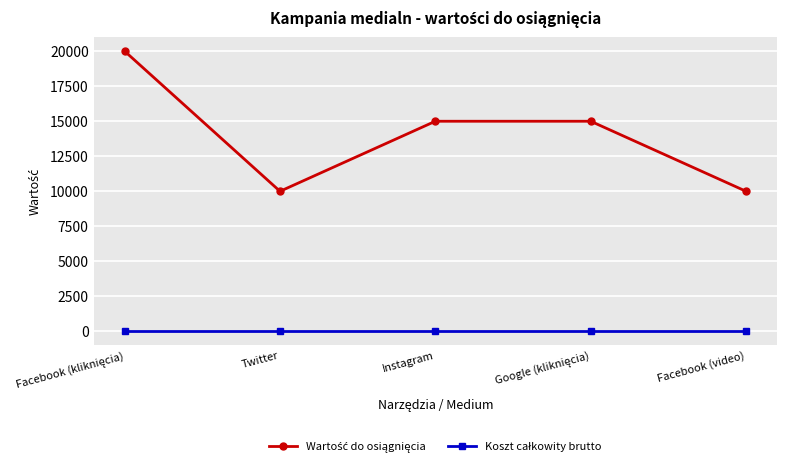

How many categories are shown in the chart?

5